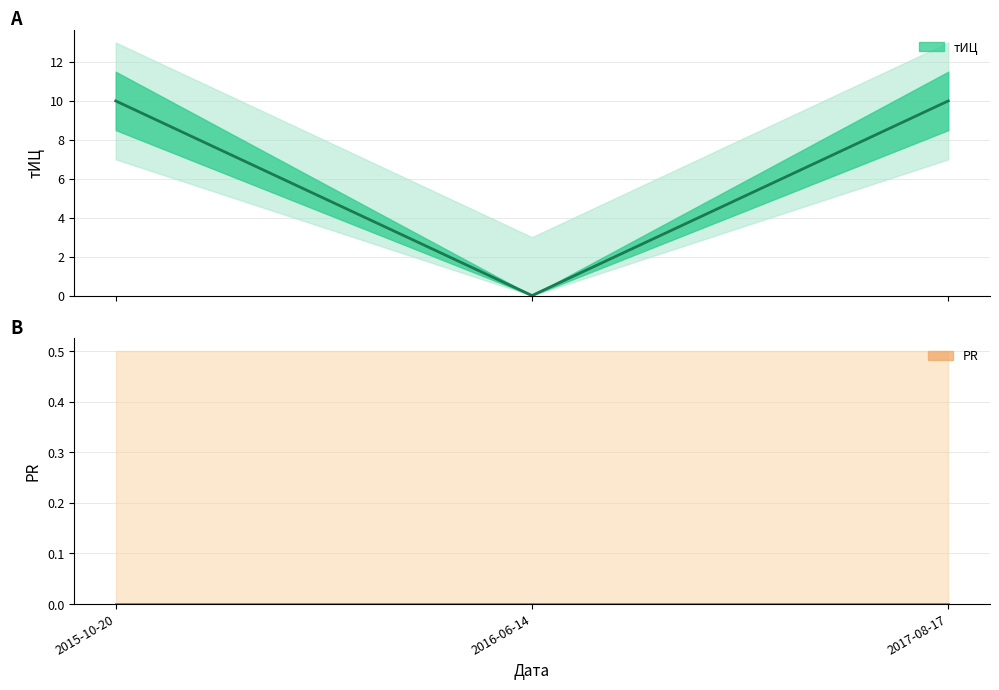

At which label does тИЦ (line) reach its peak?

2015-10-20